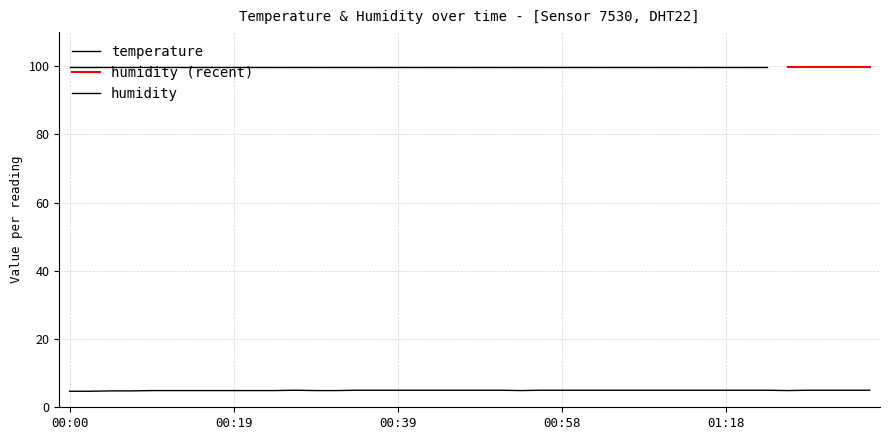

Which label corresponds to the largest value in the chart?

00:26